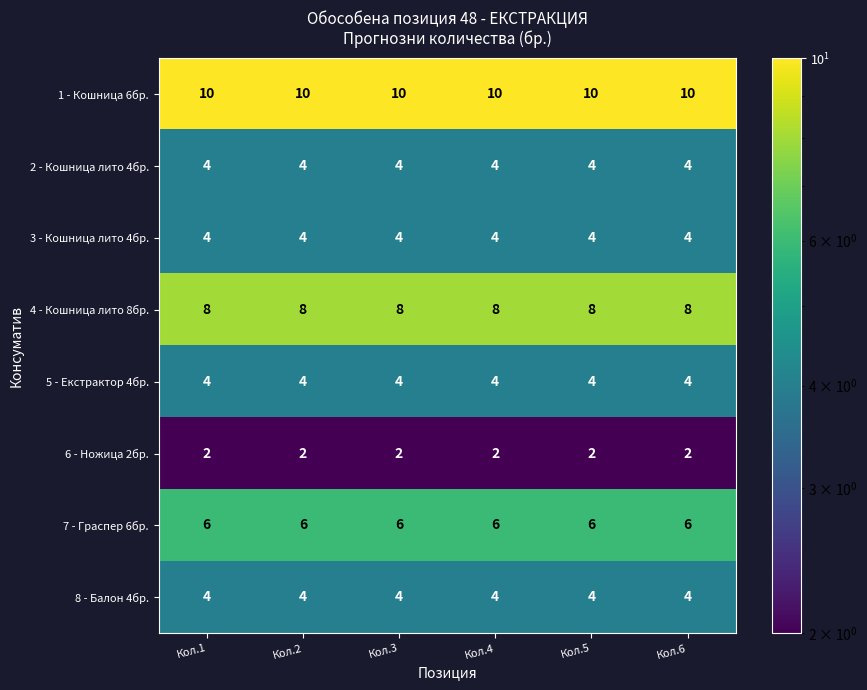

Count the number of data series in this chart.

8